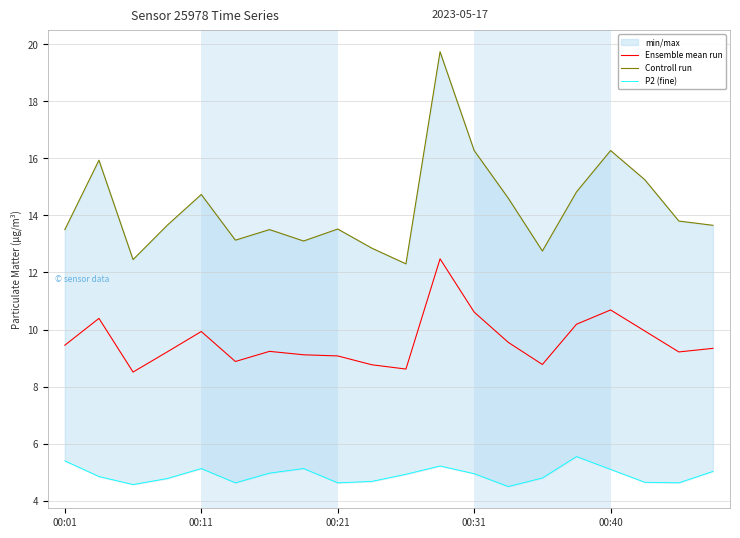

True or false: Controll run and Ensemble mean run cross at least once.

False